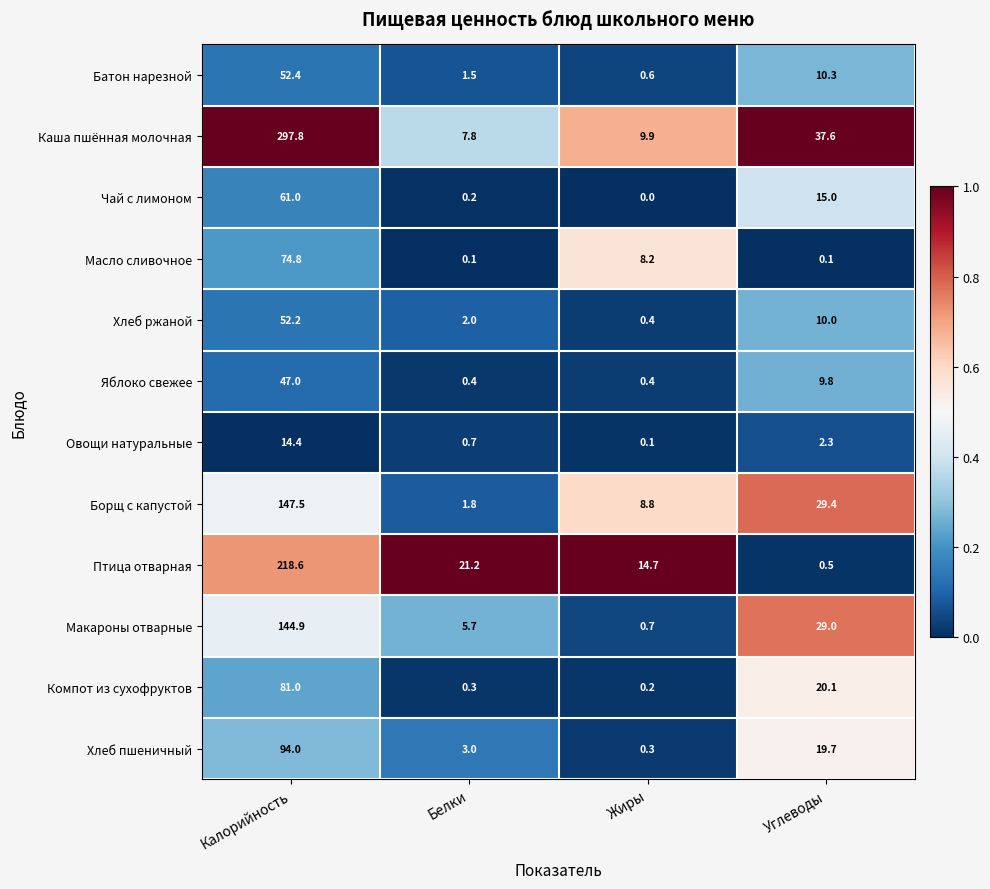

List the series in order of their peak value, lowest first.

Овощи натуральные, Яблоко свежее, Хлеб ржаной, Батон нарезной, Чай с лимоном, Масло сливочное, Компот из сухофруктов, Хлеб пшеничный, Макароны отварные, Борщ с капустой, Птица отварная, Каша пшённая молочная